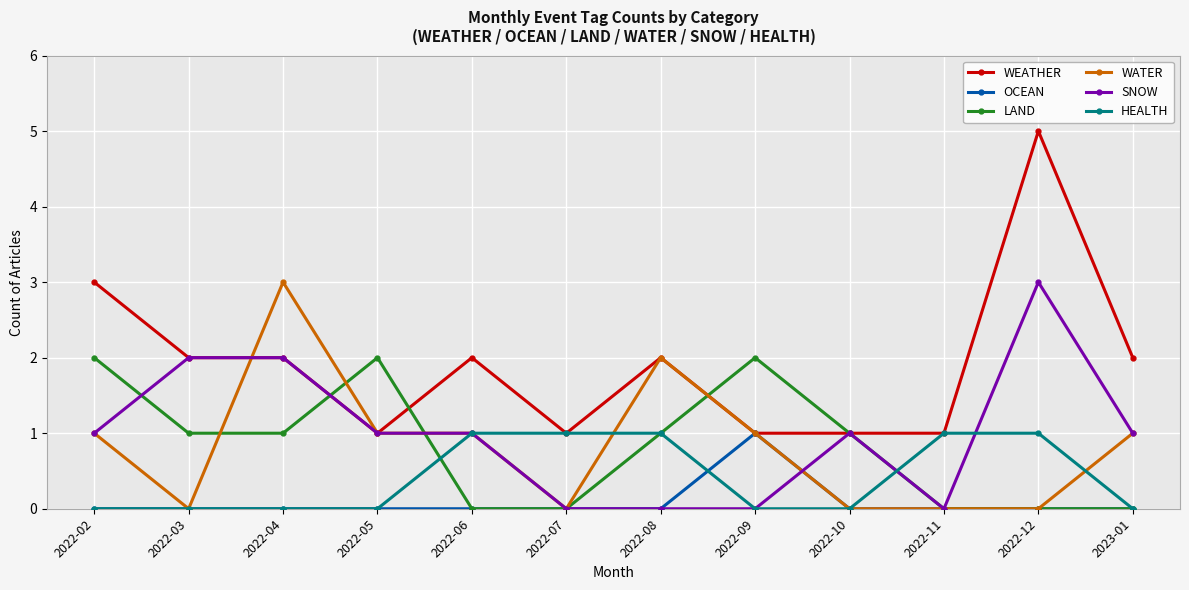

Which category has the highest value in the WEATHER series?

2022-12